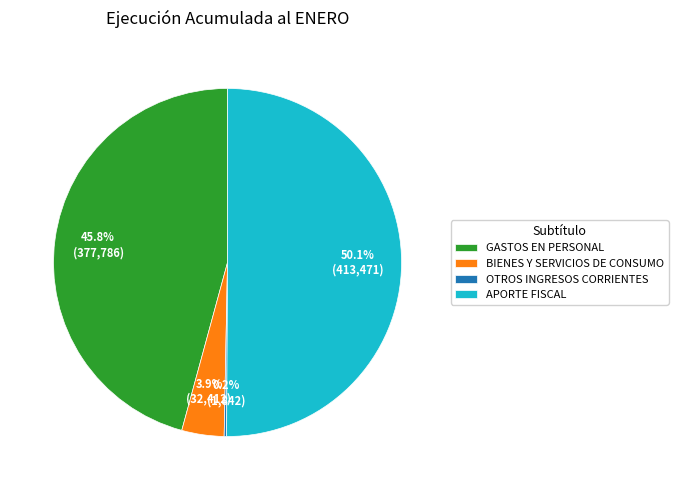

Which category accounts for the majority?

APORTE FISCAL